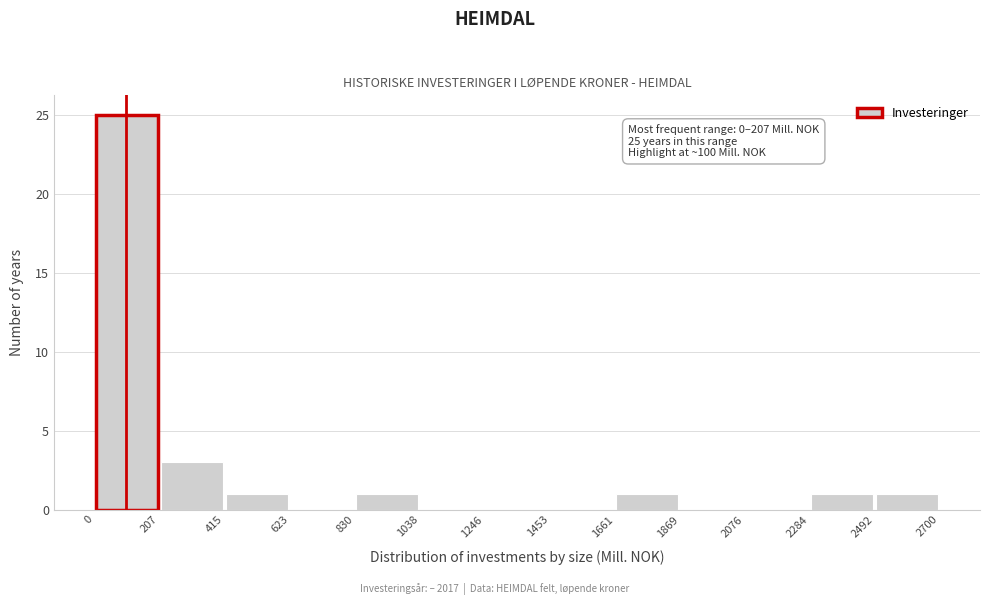

Over which range of the x-axis is the bar tallest?

0 to 207